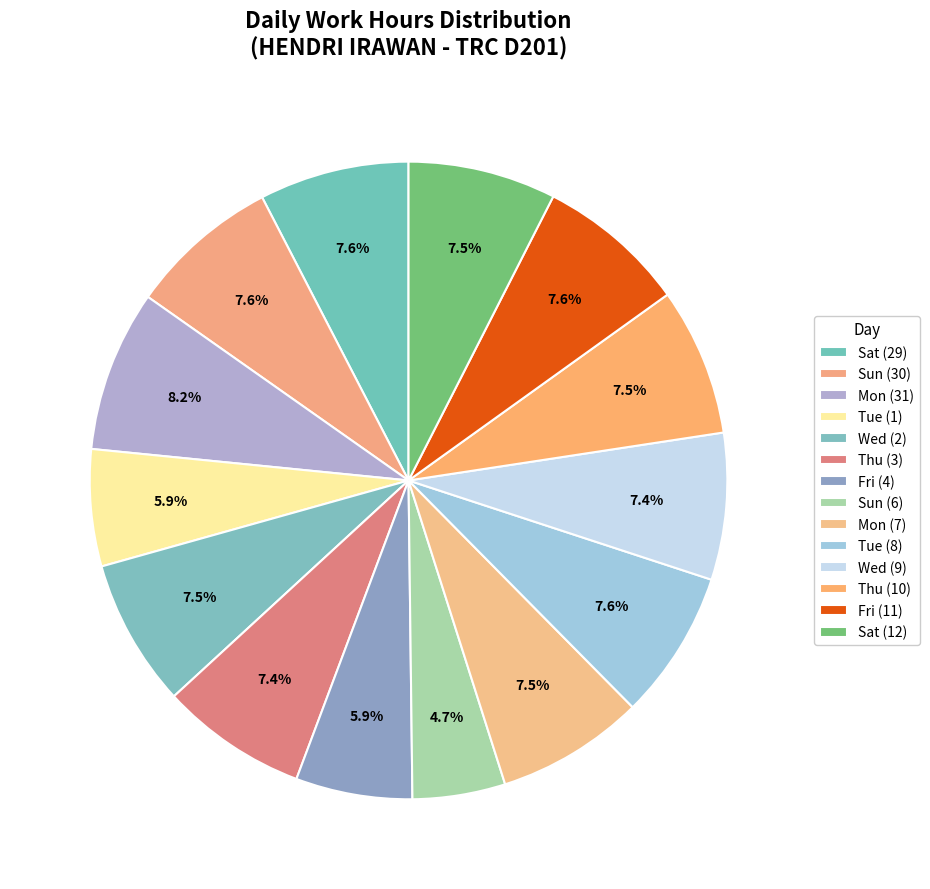

What percentage is NOT represented by Tue (1)?

94.1%